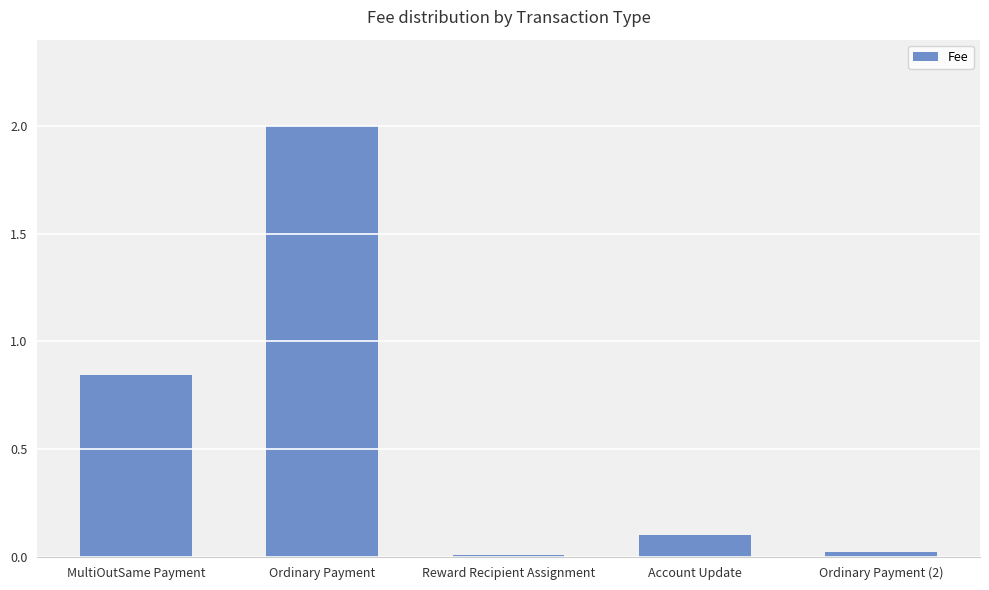

At which category does the chart reach its peak across all series?

Ordinary Payment